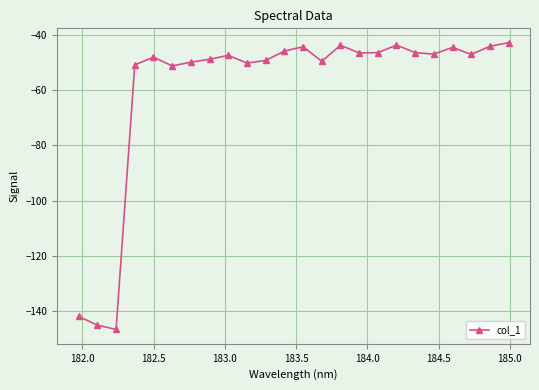

What is the minimum value shown in the chart?

-146.6